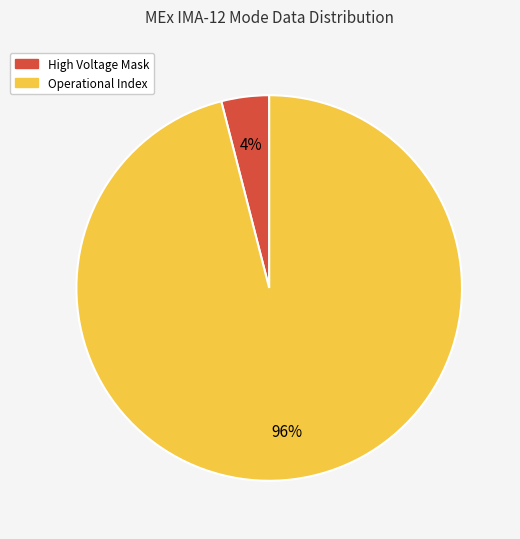

Is there any slice that represents more than half of the pie?

Yes